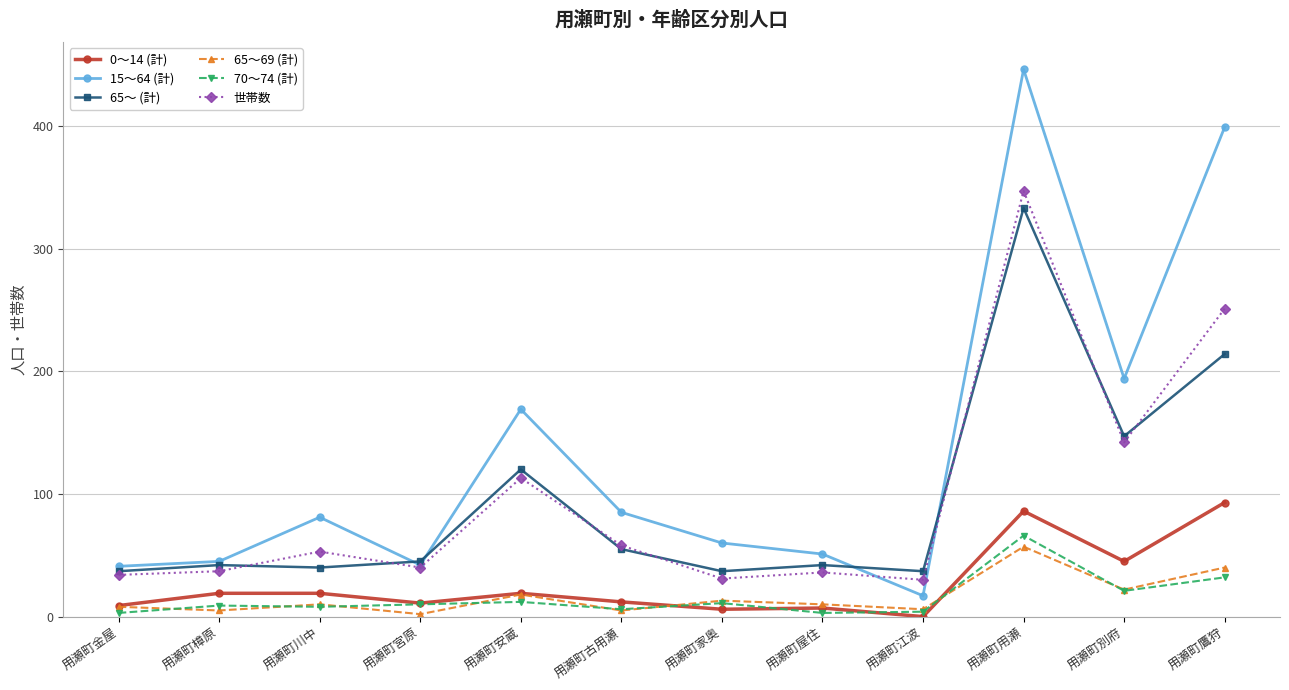

Does the chart have visible grid lines?

Yes